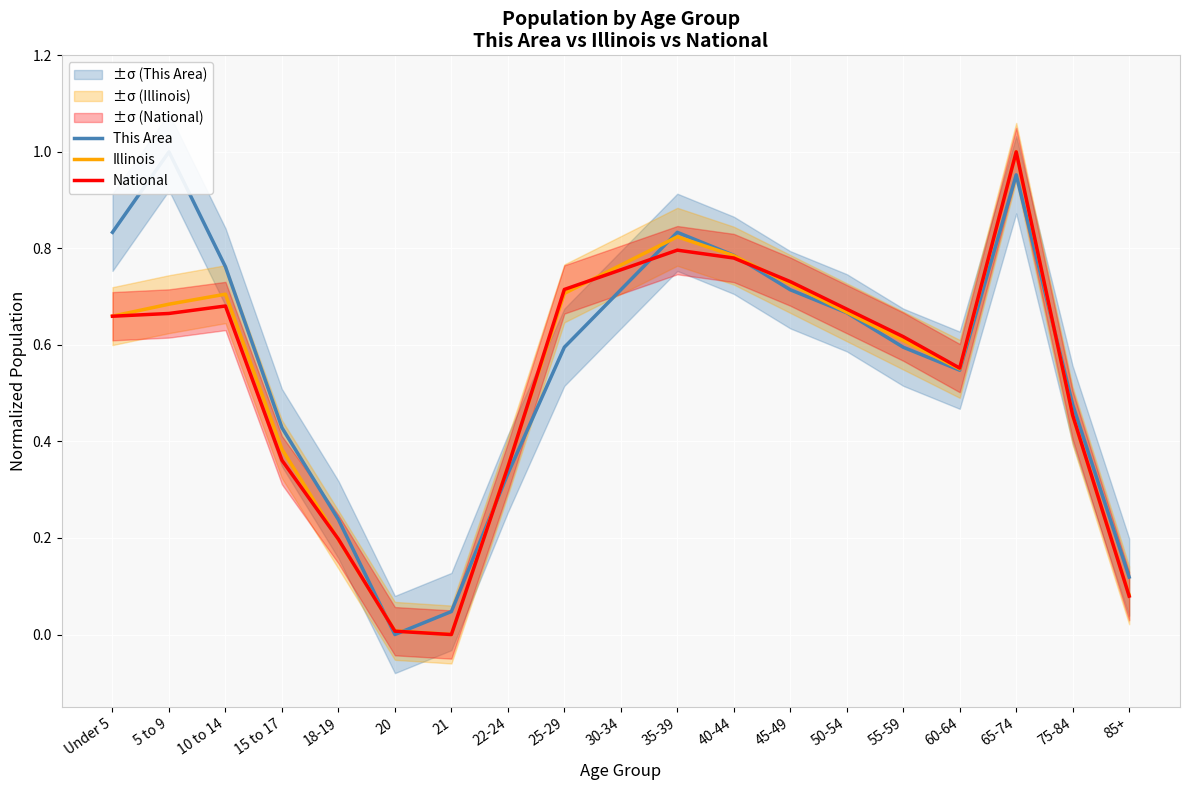

What is the difference between the maximum and second lowest values in the This Area series?

1.0